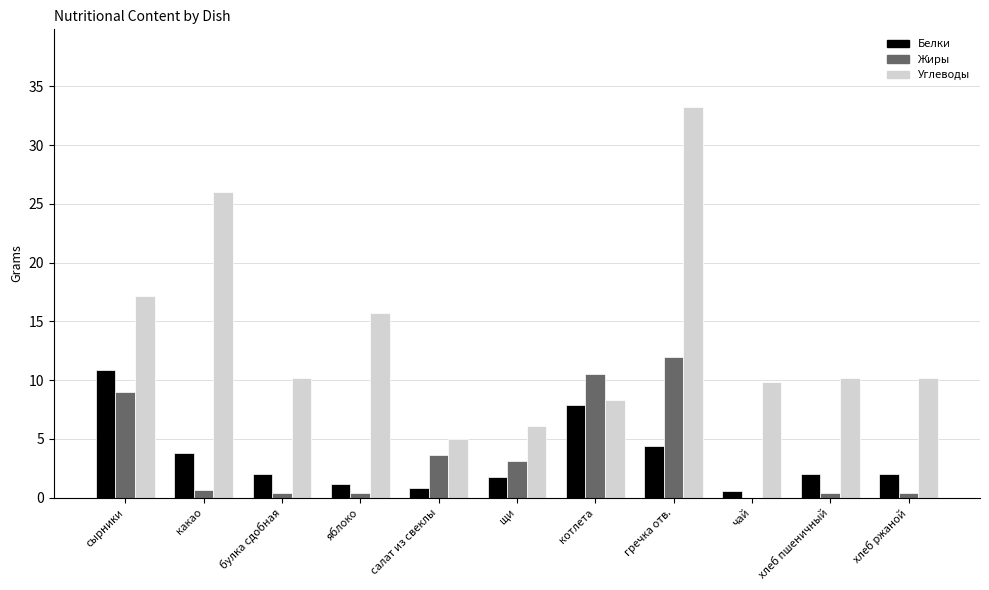

Between какао and гречка отв., which series saw the biggest shift?

Жиры